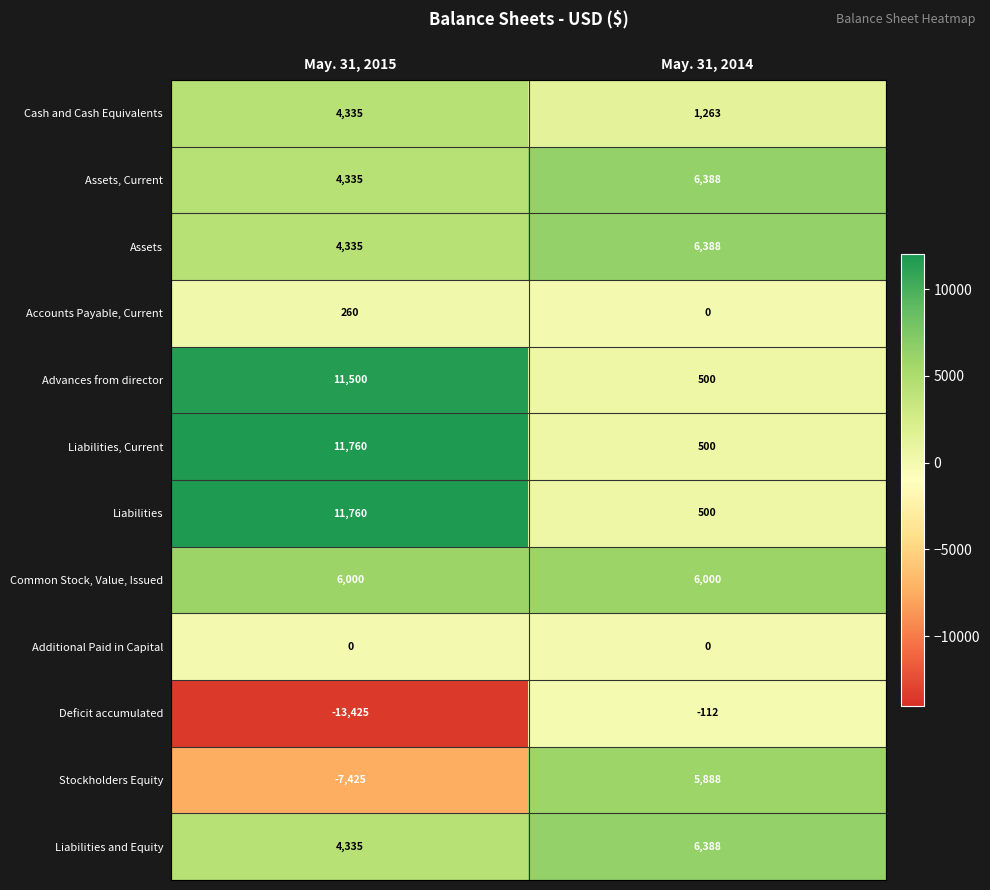

Rank the categories by Cash and Cash Equivalents value from lowest to highest.

May. 31, 2014, May. 31, 2015